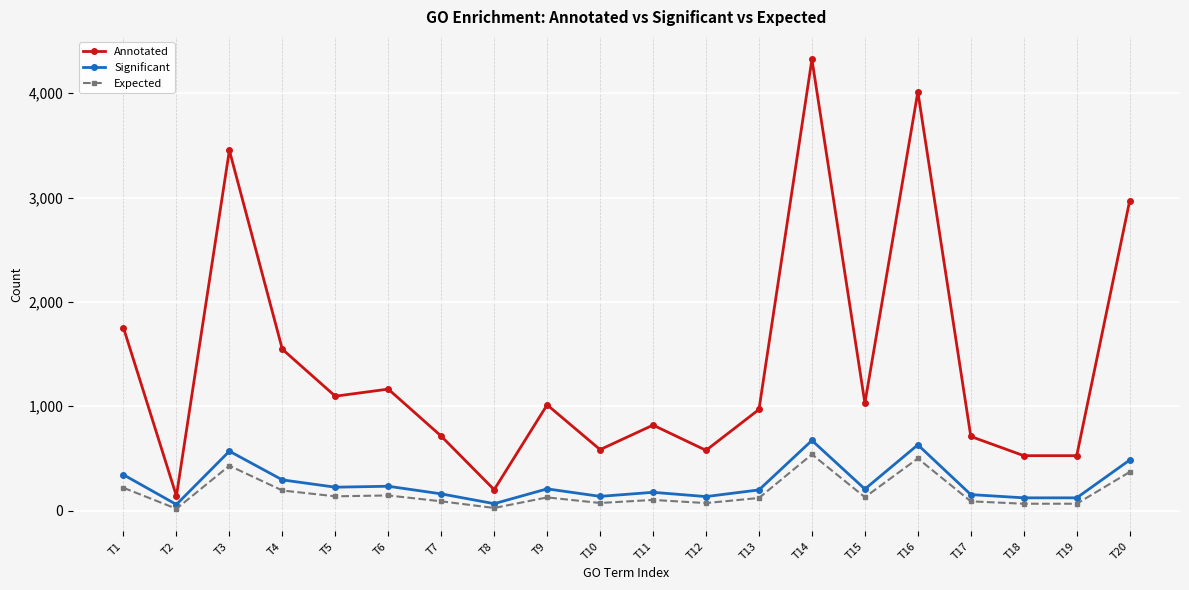

How many distinct data groups are displayed?

3